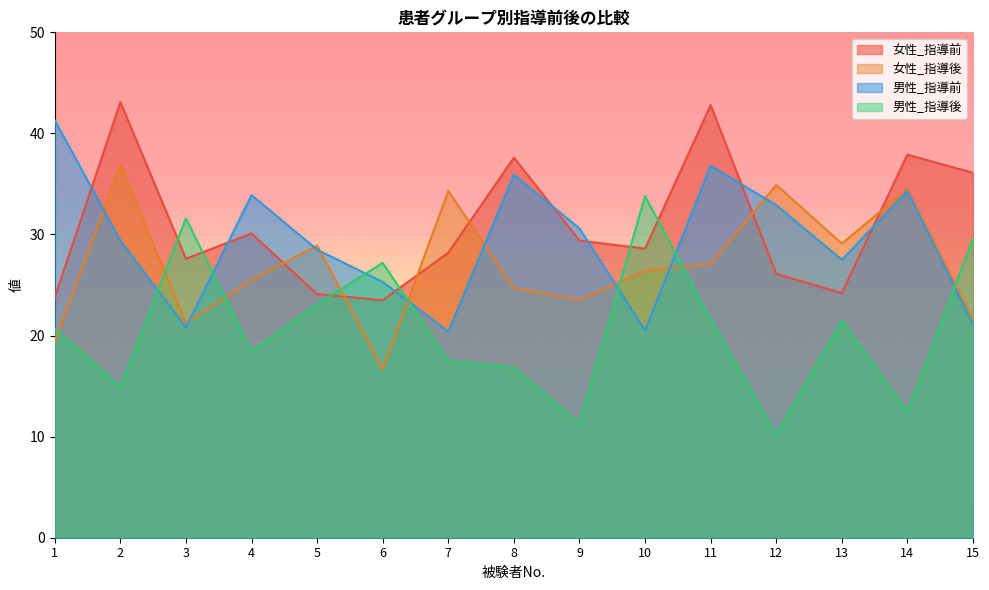

Rank the series at 1 from lowest to highest value.

女性_指導後, 男性_指導後, 女性_指導前, 男性_指導前